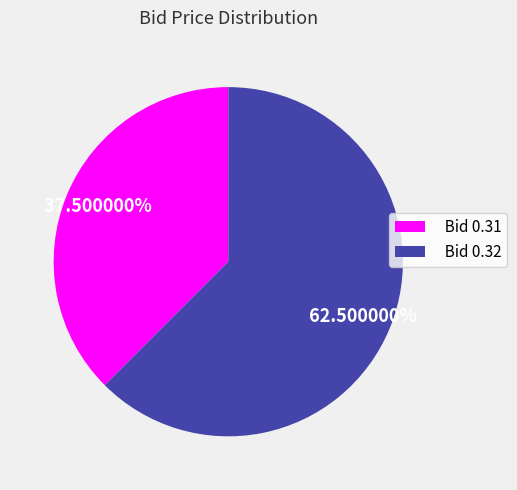

Between Bid 0.31 and Bid 0.32, which is larger?

Bid 0.32